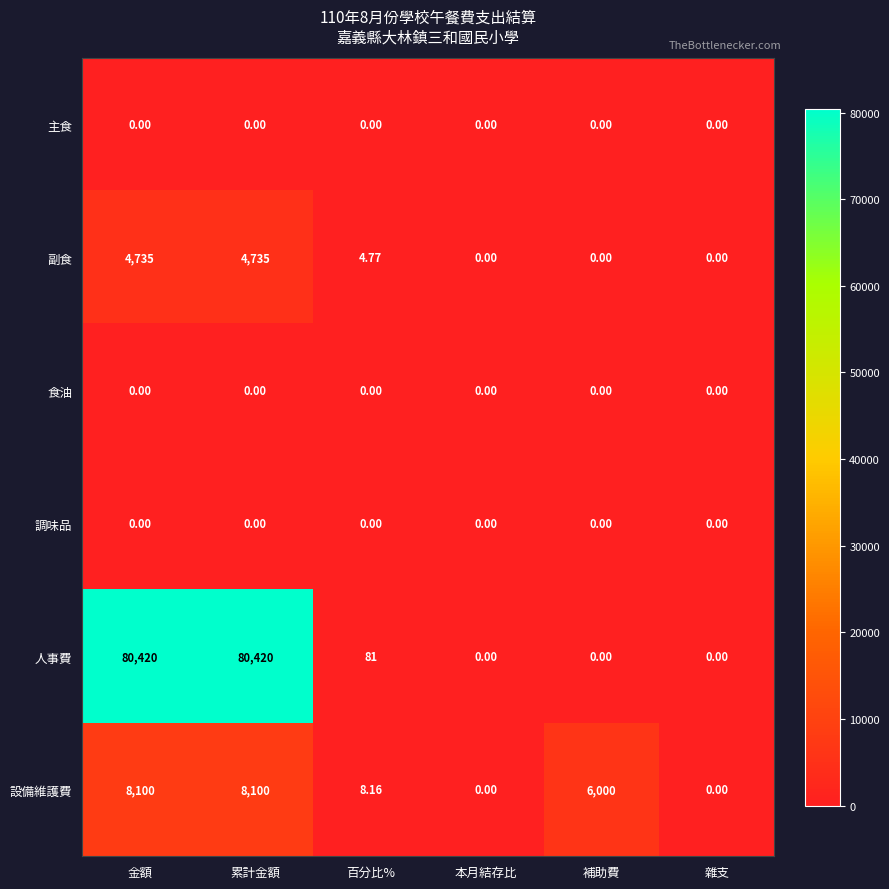

Which series has the largest total across all categories?

人事費